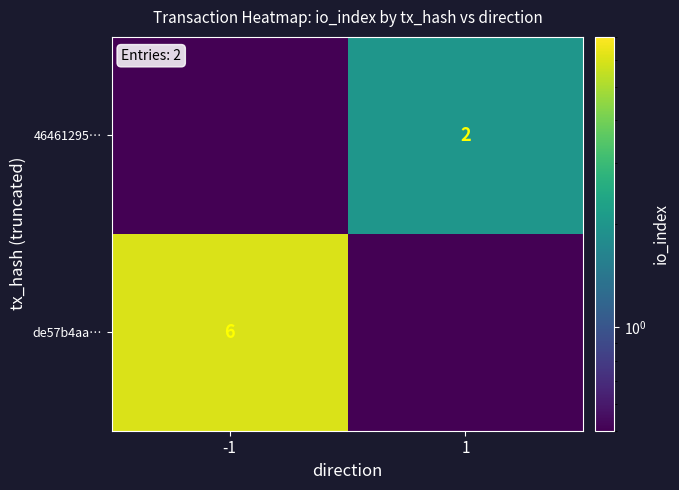

Which has a higher value, 1 or -1?

-1